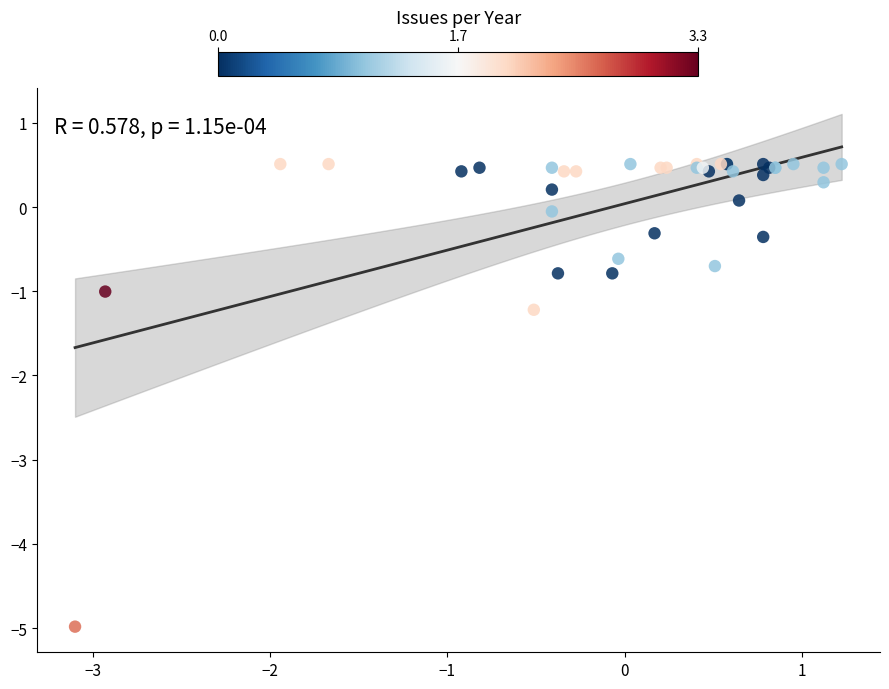

What Y value in the scatter plot is closest to -2?

-2.1